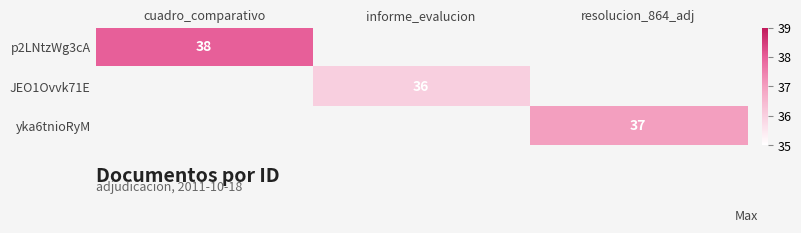

Between resolucion_864_adj and informe_evalucion, which is larger?

resolucion_864_adj